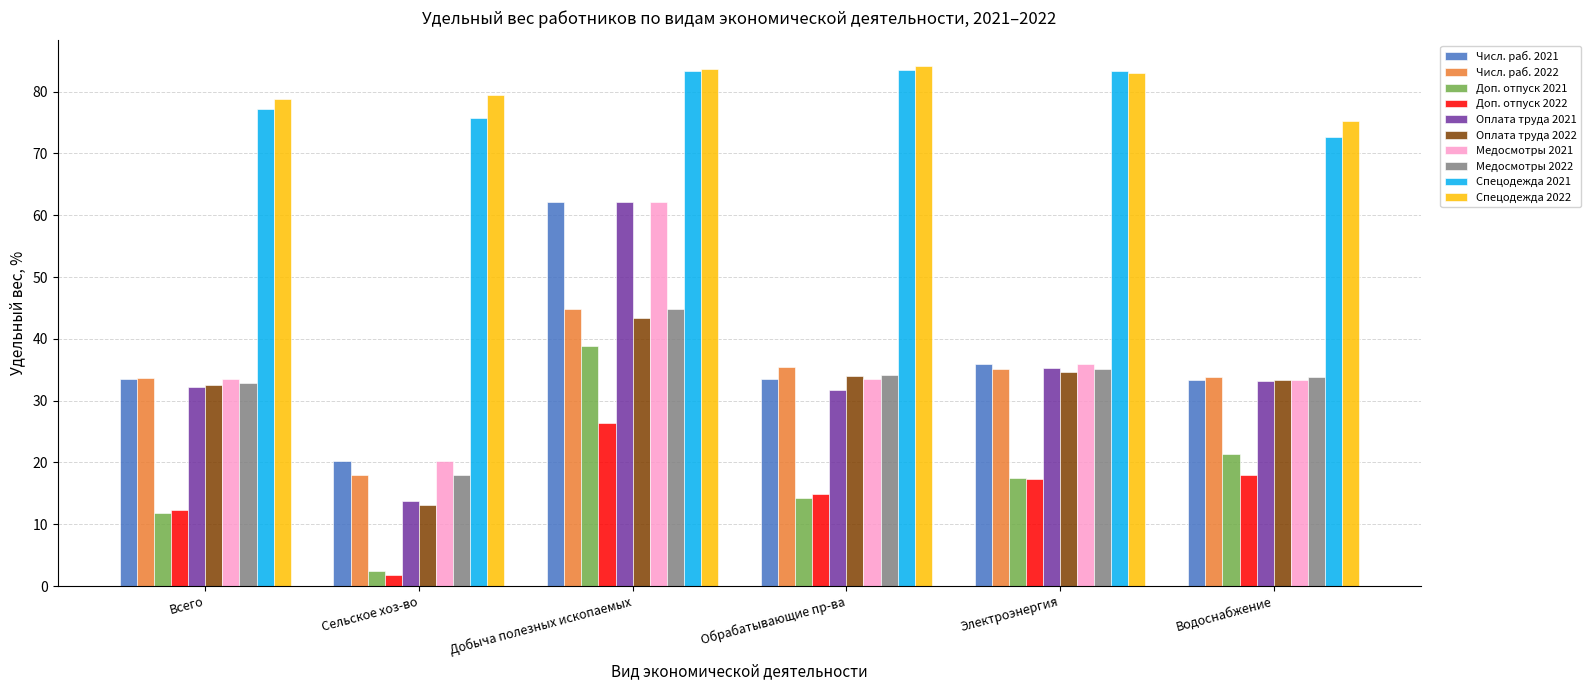

What is the maximum value for Числ. раб. 2021?

62.1